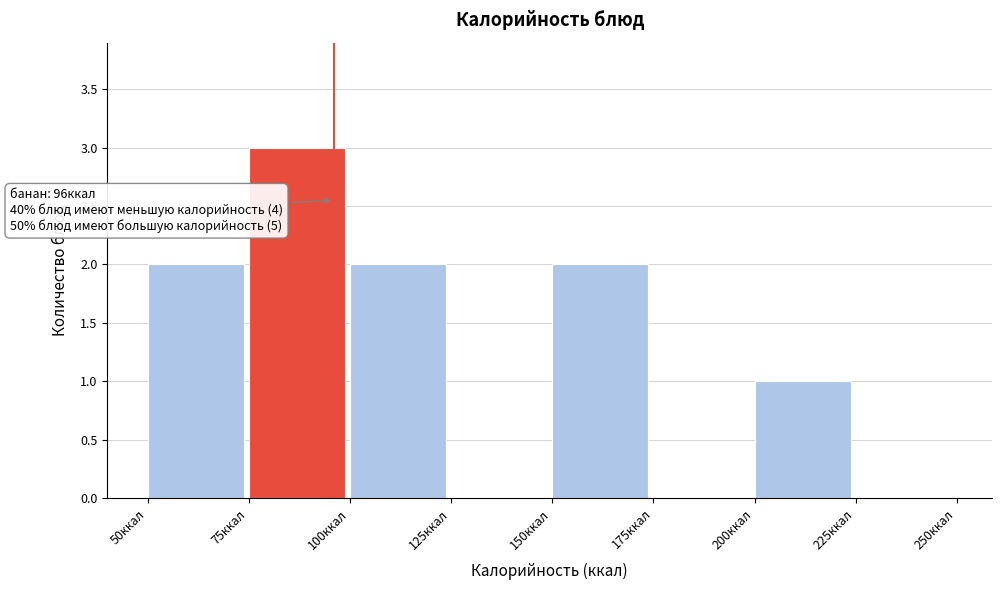

Which range on the x-axis has the tallest bar?

75 to 100